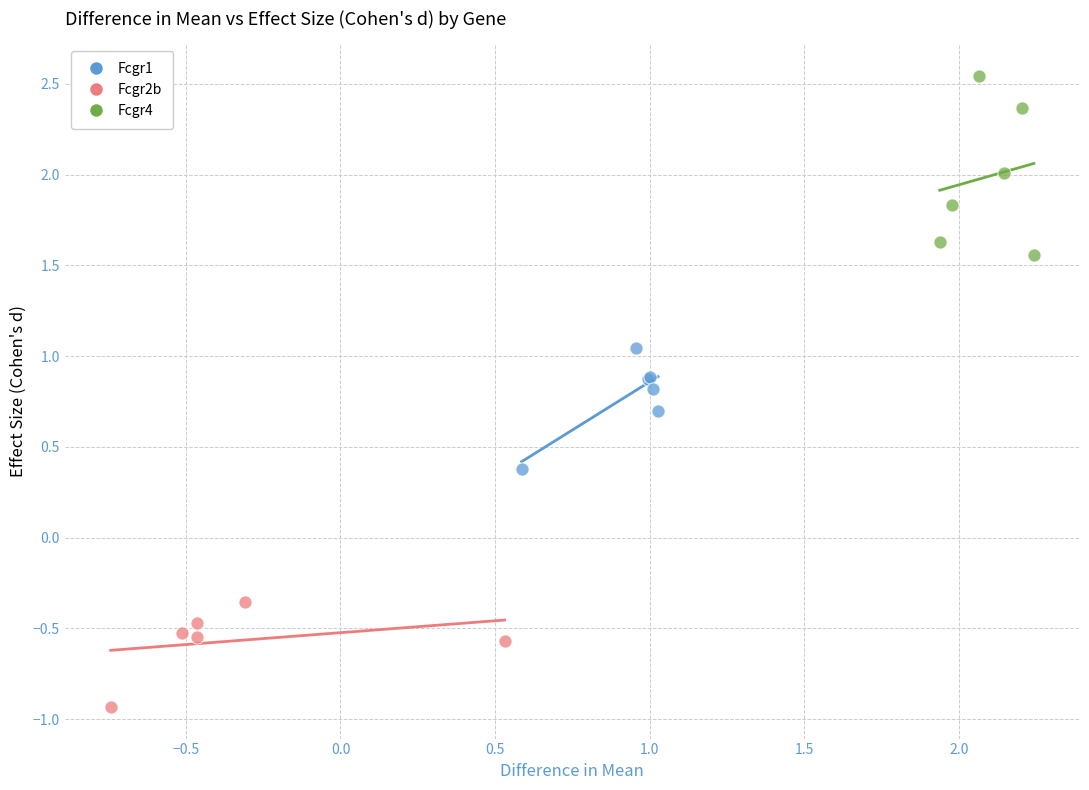

Which series contains the lowest Y value?

Fcgr2b